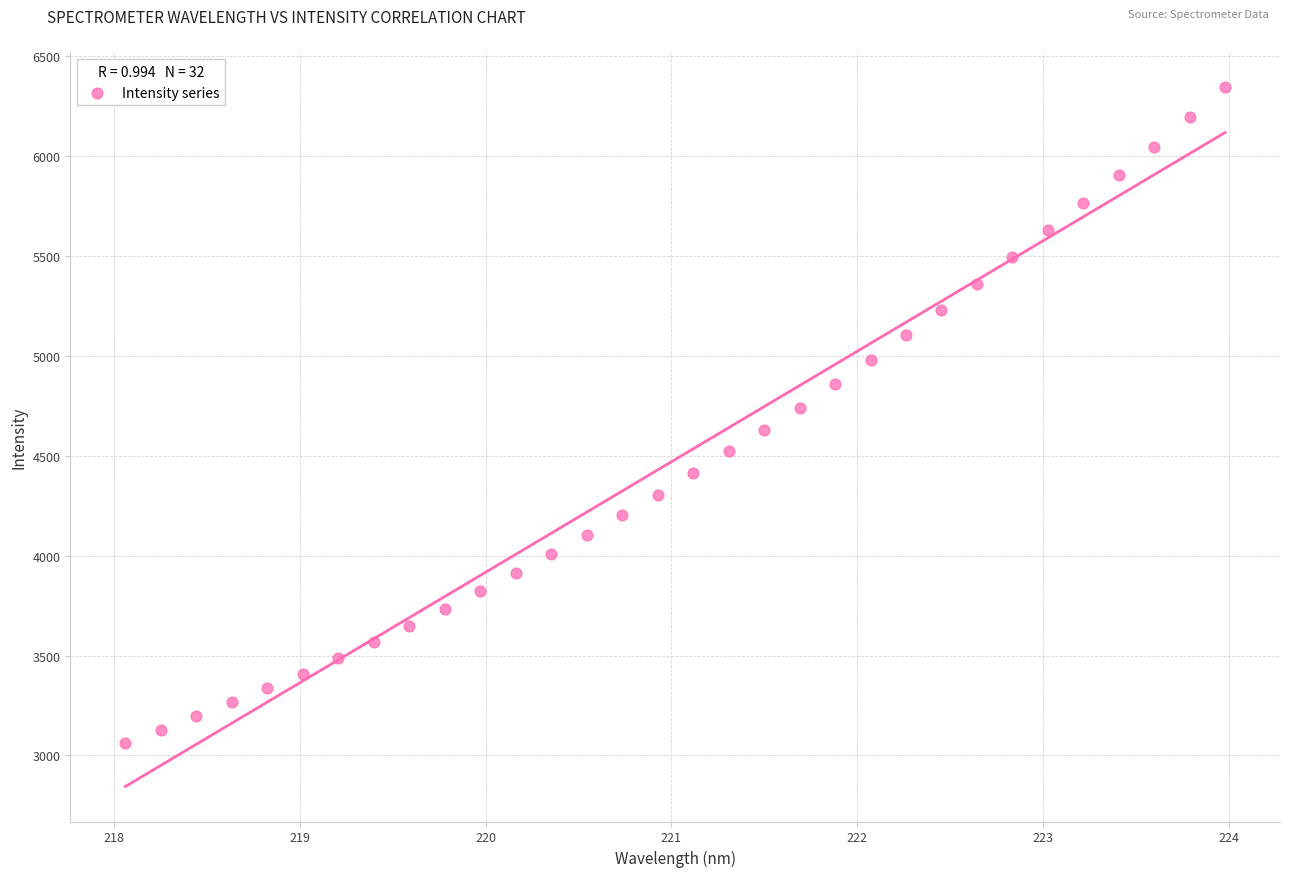

What is the range of X values (max minus min)?

5.9